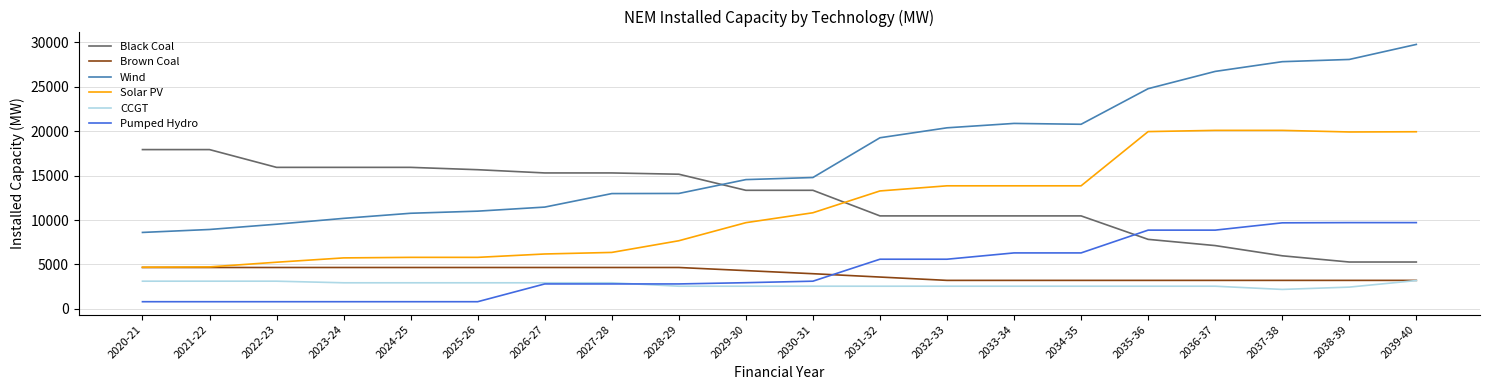

What is the approximate value of Brown Coal at 2037-38, to the nearest 50?

3200